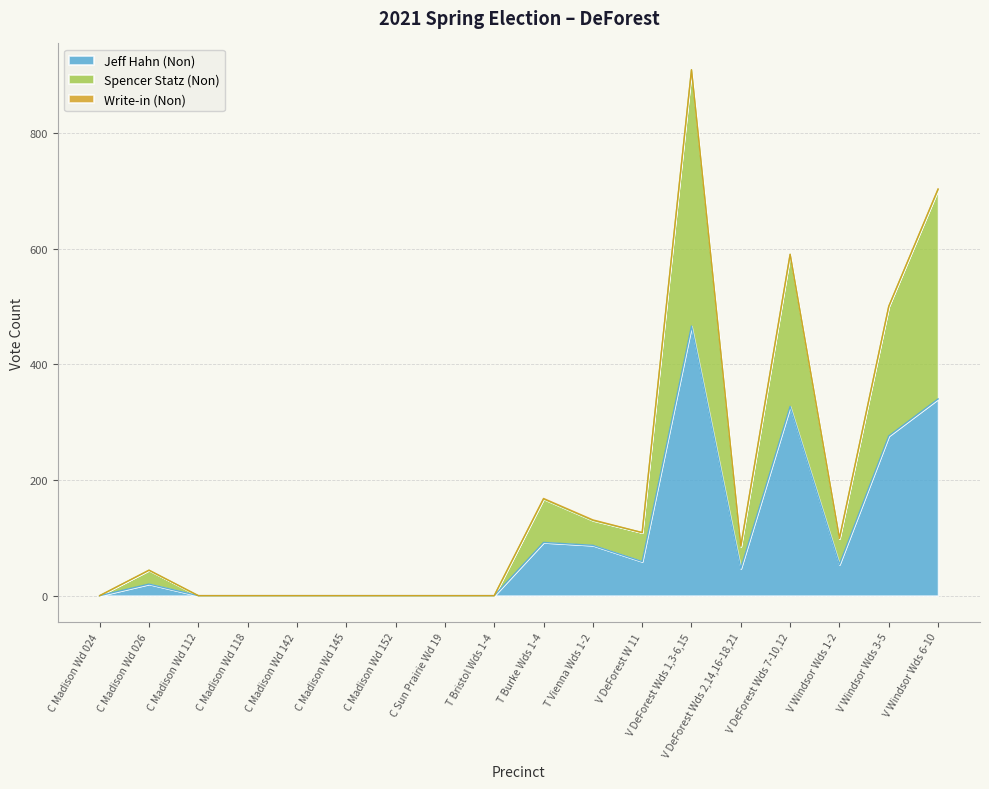

Does the chart have visible grid lines?

Yes